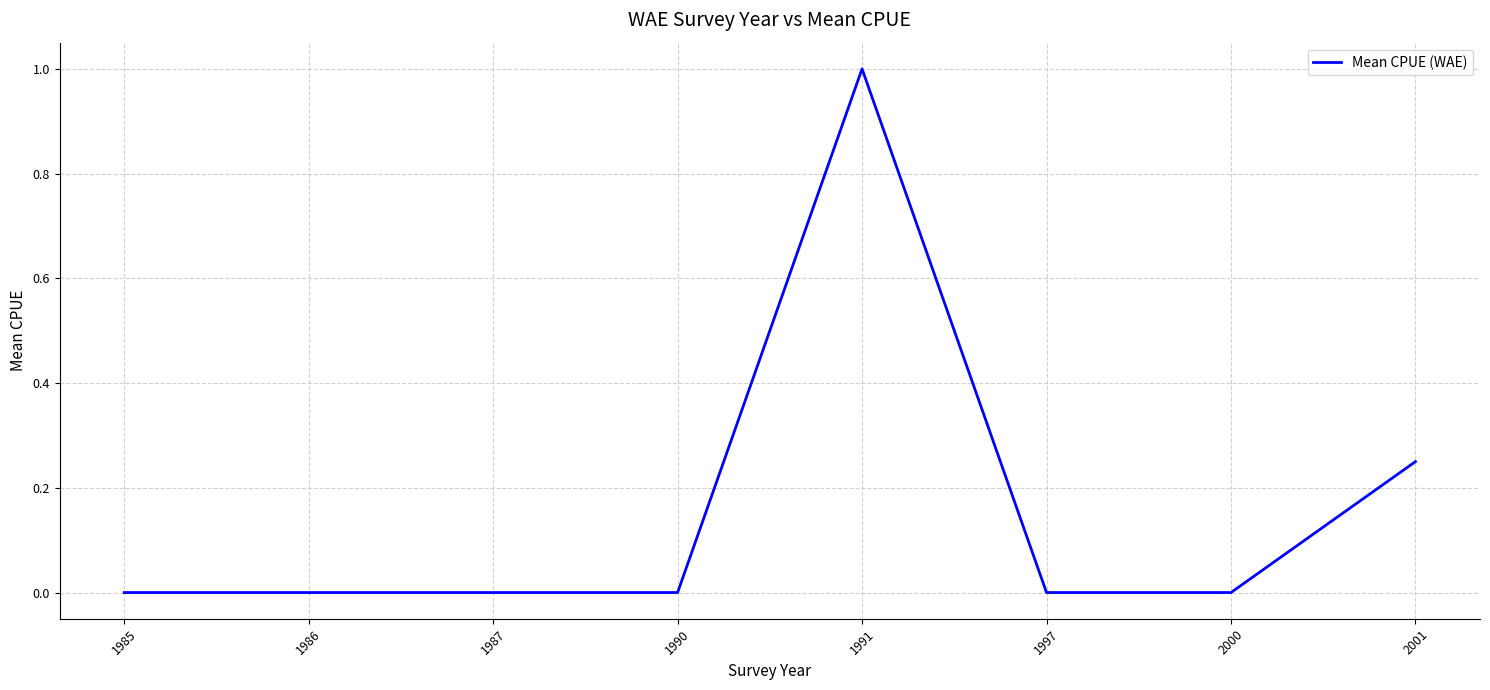

What is the change in value from 1985 to 1991?

+1.0